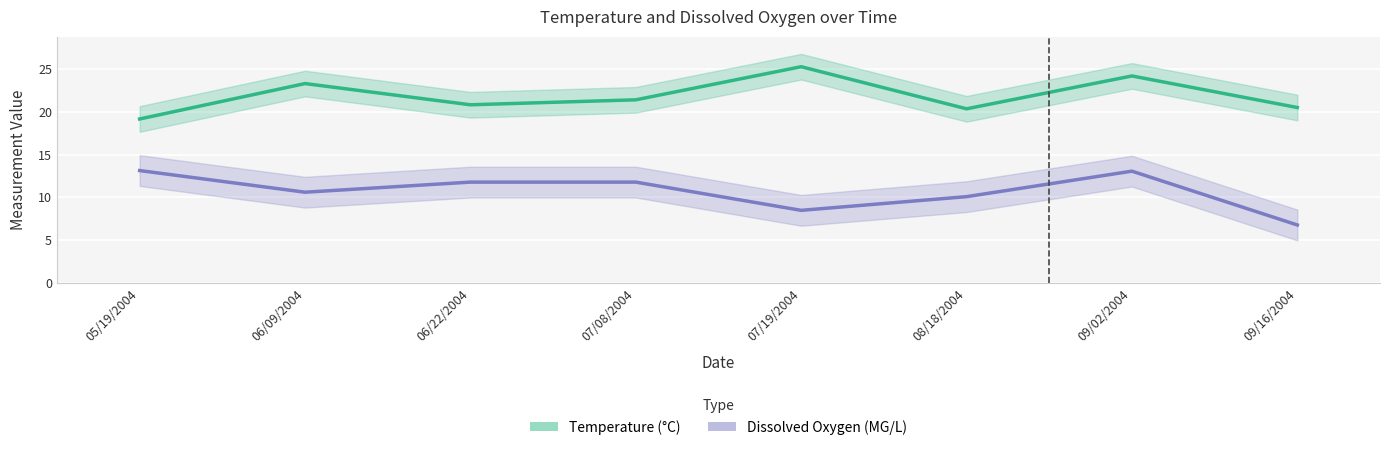

The Dissox series shows 16.4 at 07/08/2004. True or false?

False